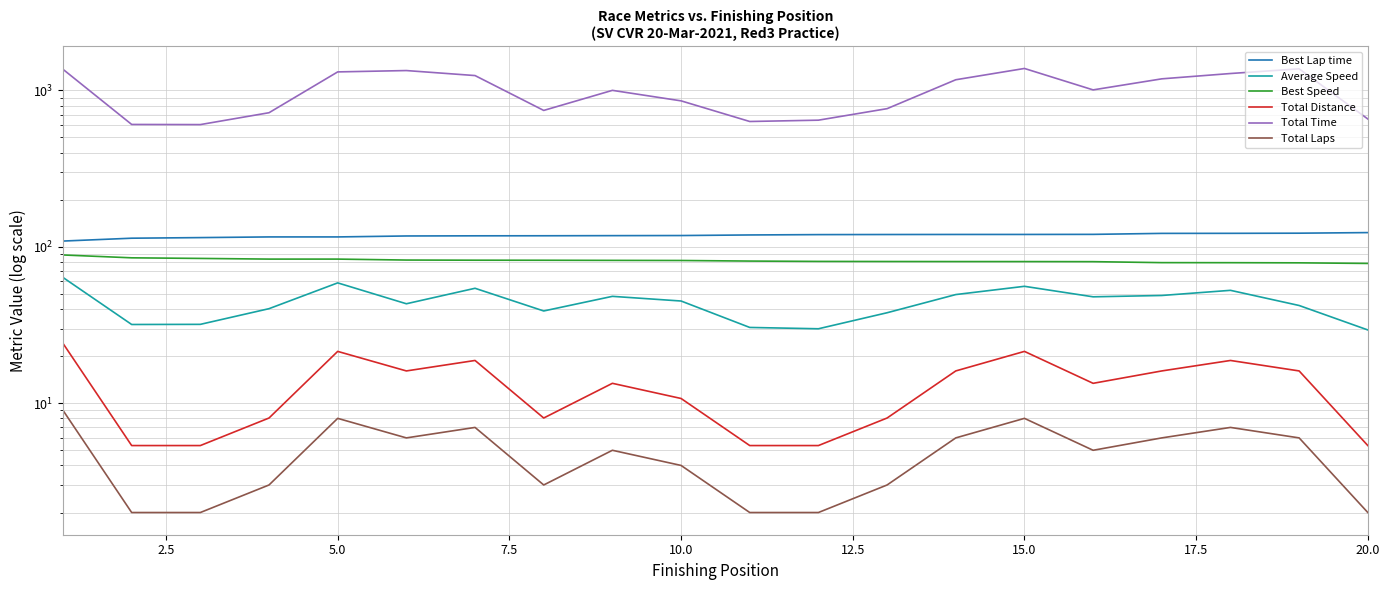

What is the average value of the Total Time series?

994.5